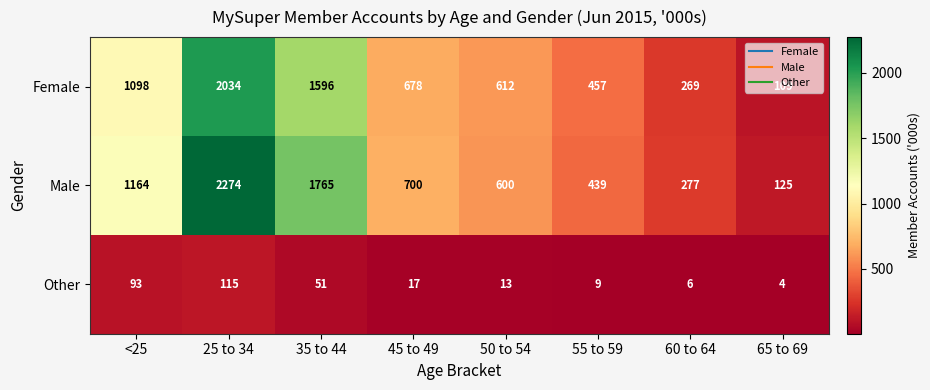

What is the difference between the second highest and second lowest values in the Female series?

1327